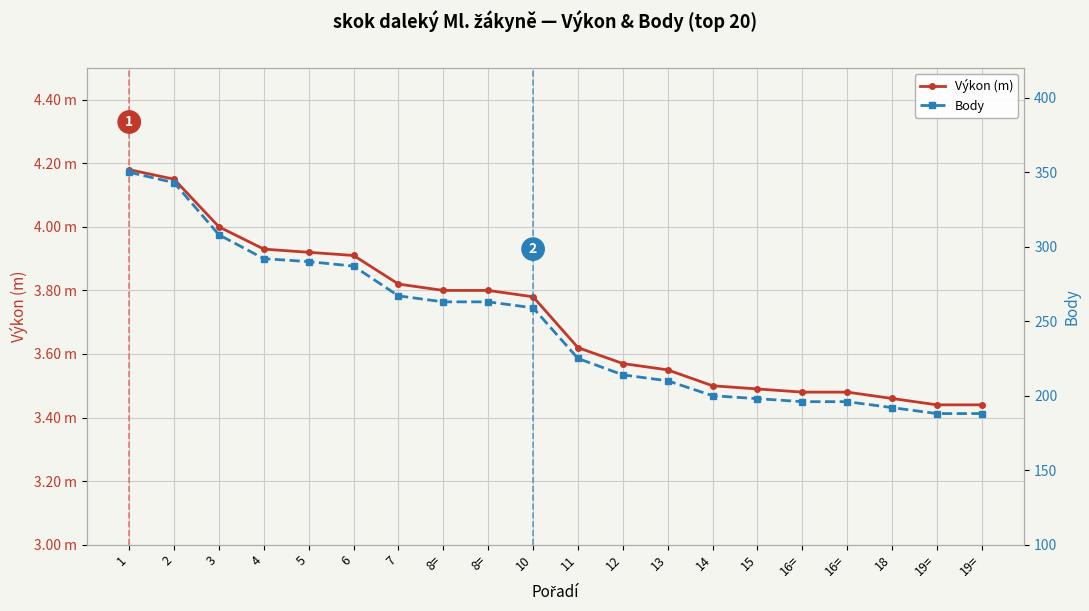

How many lines are shown in the chart?

2